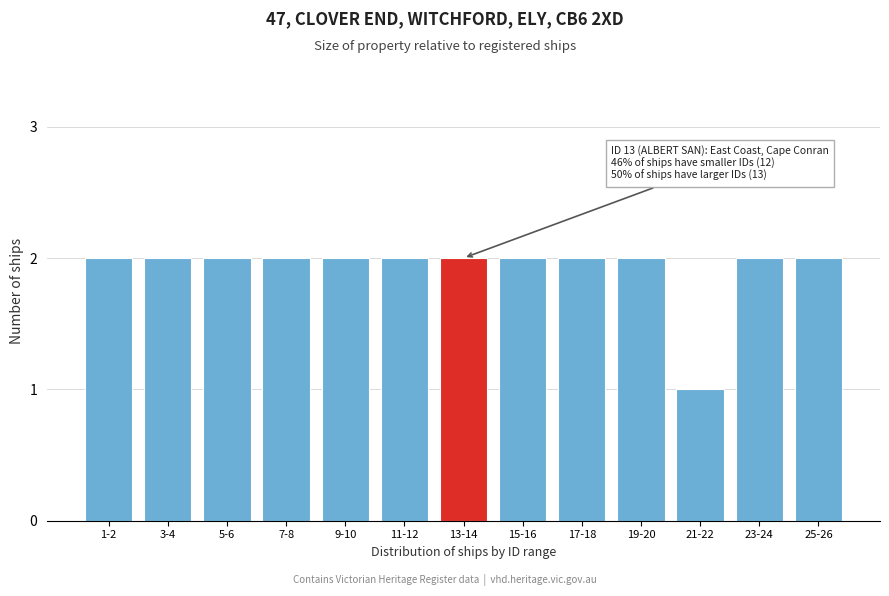

Reading left to right, what are all the values shown in this chart?

1-2=2	3-4=2	5-6=2	7-8=2	9-10=2	11-12=2	13-14=2	15-16=2	17-18=2	19-20=2	21-22=1	23-24=2	25-26=2